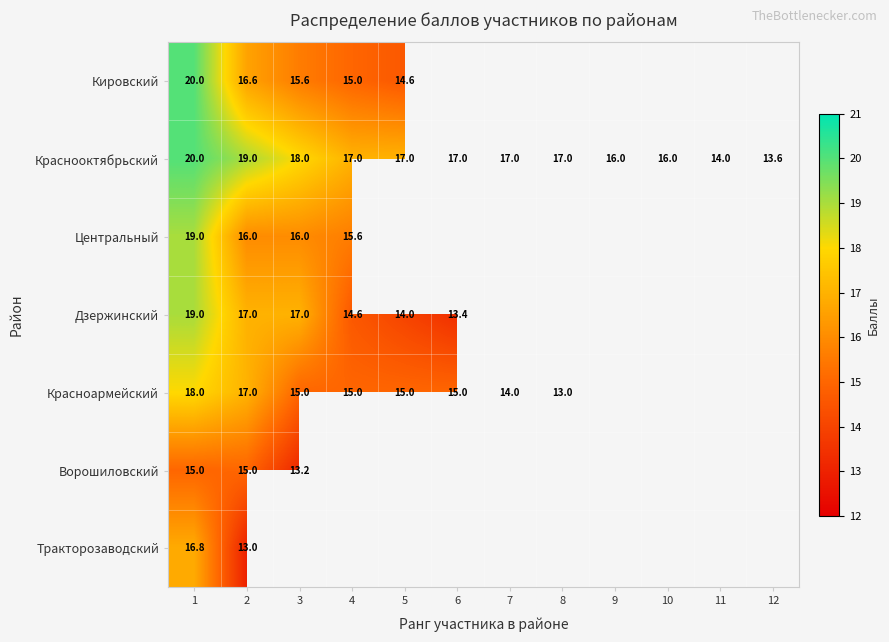

What is the average value of the Краснооктябрьский series?

16.8